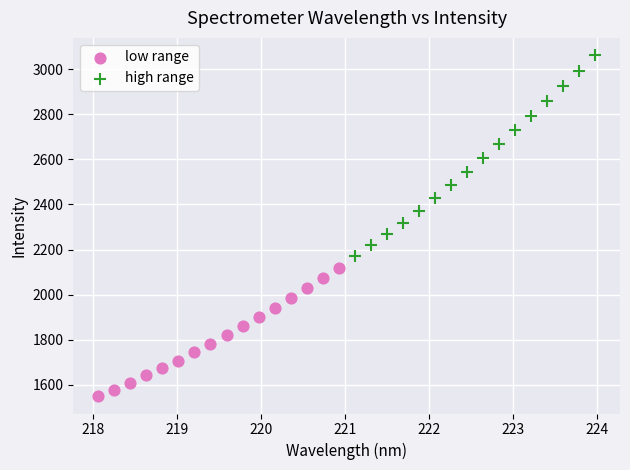

Which series has the widest spread of Y values?

high range